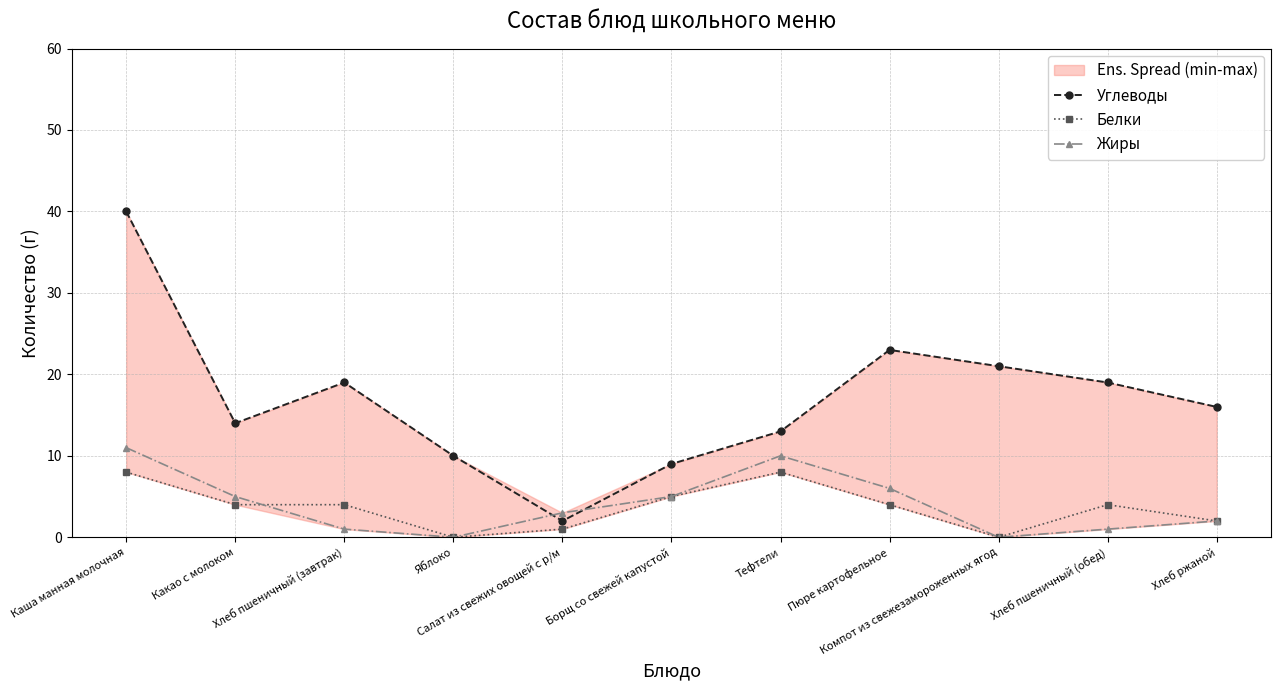

Reading right to left, list all the values displayed in this chart.

Углеводы: 16	19	21	23	13	9	2	10	19	14	40
Белки: 2	4	0	4	8	5	1	0	4	4	8
Жиры: 2	1	0	6	10	5	3	0	1	5	11